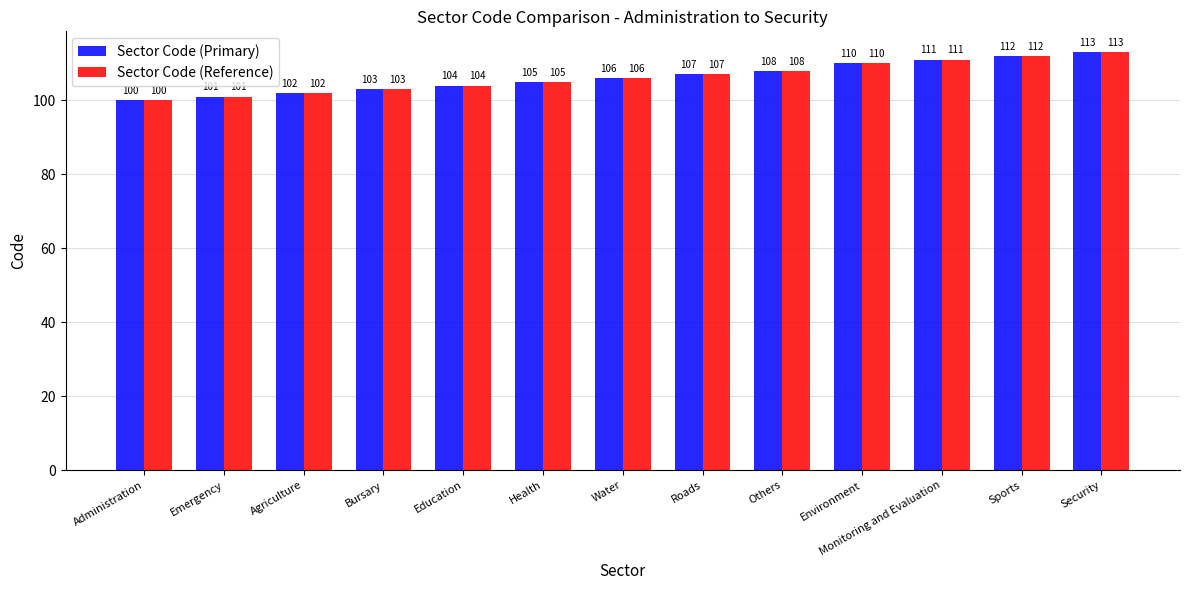

What is the value of the Sector Code (Primary) bar at the 6th from the left?

105